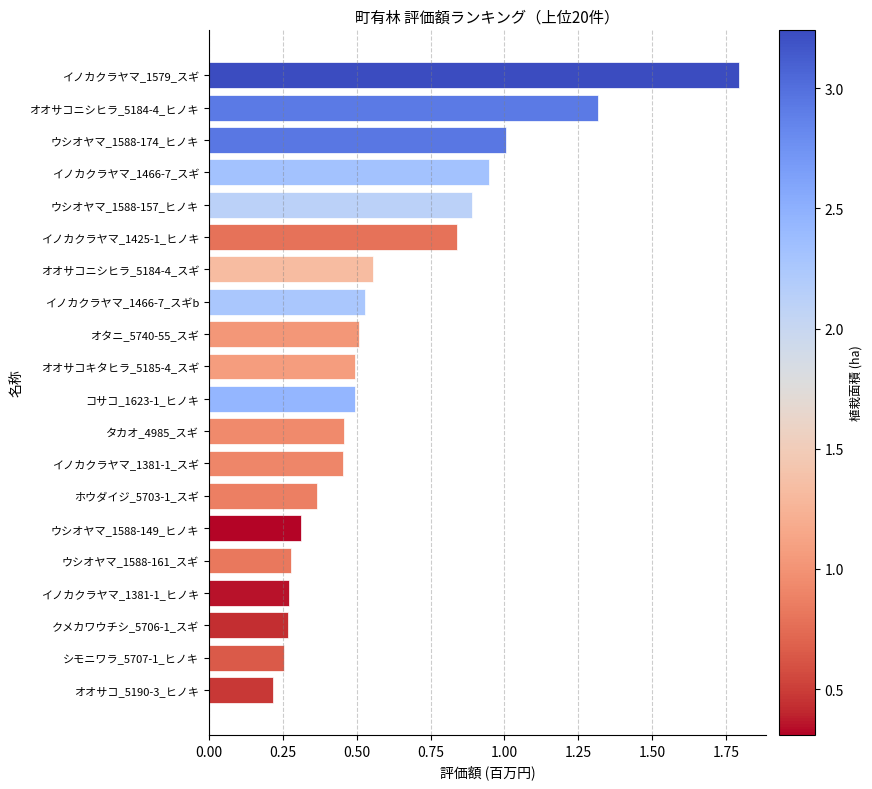

Where is the data nearest to the value 1?

ウシオヤマ_1588-174_ヒノキ